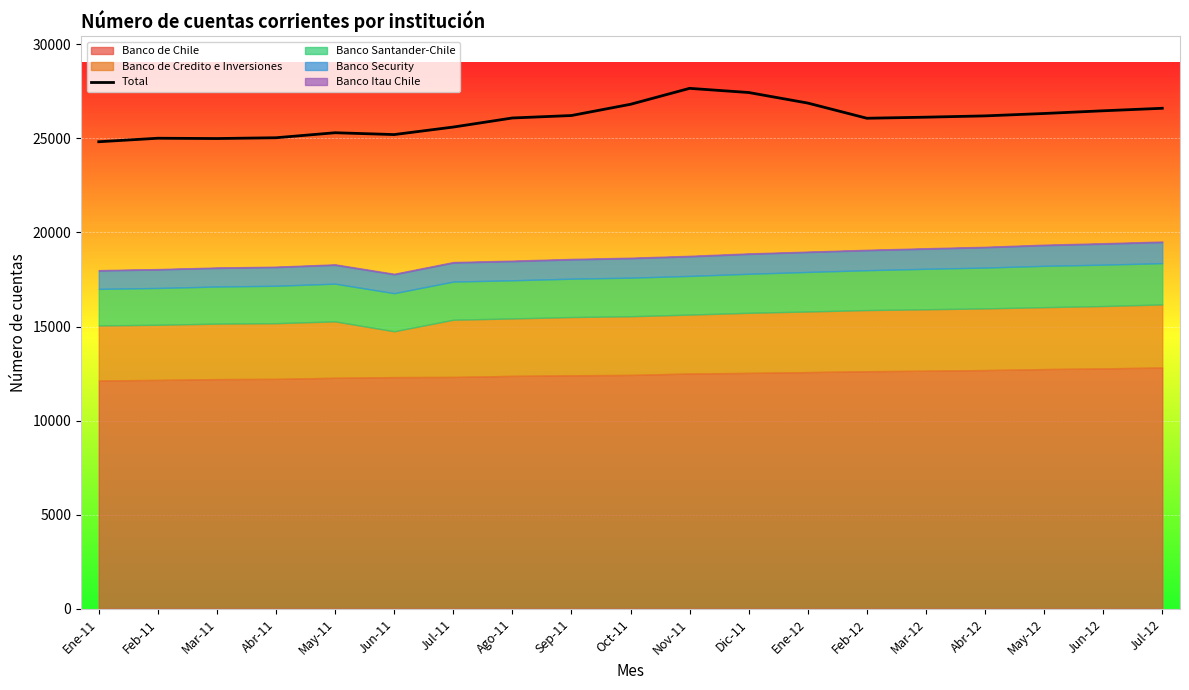

How many points are higher than both their immediate neighbors (excluding endpoints)?

3